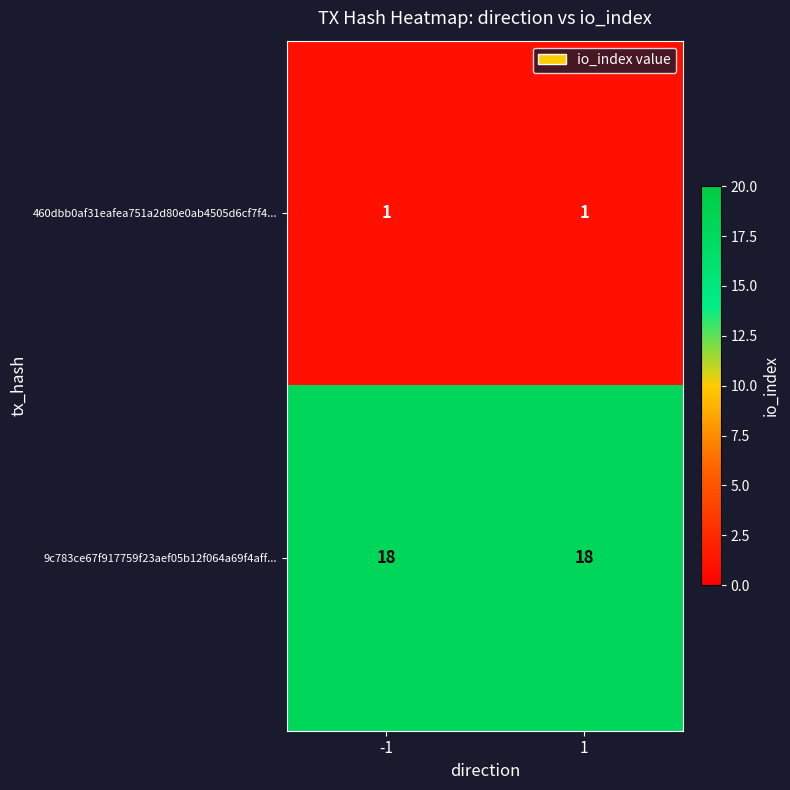

Is it true that 460dbb0af31eafea751a2d80e0ab4505d6cf7f4... equals 1 at -1?

True